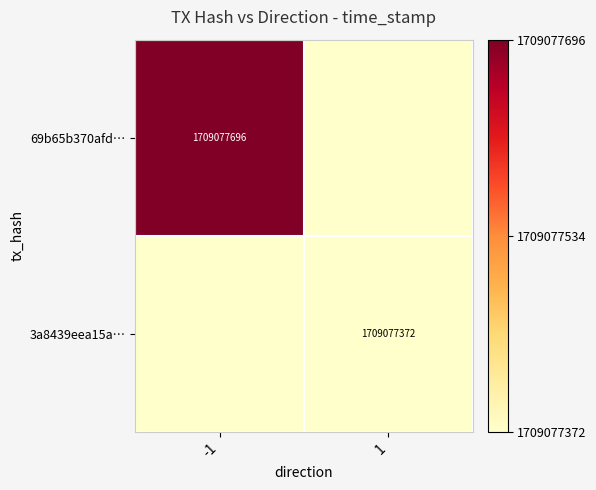

Between -1 and 1, which is larger?

-1